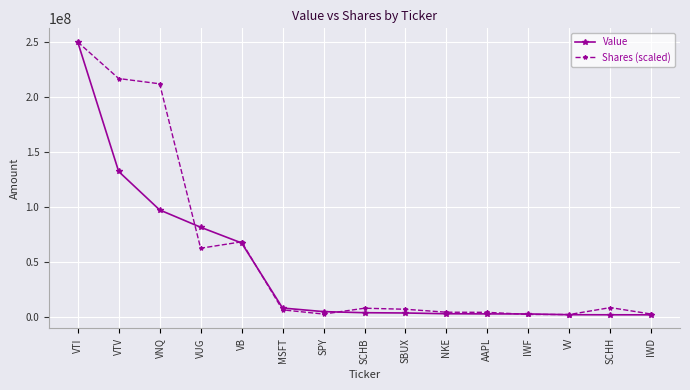

What is the difference between the Shares (scaled) values at VNQ and NKE?

207915935.5